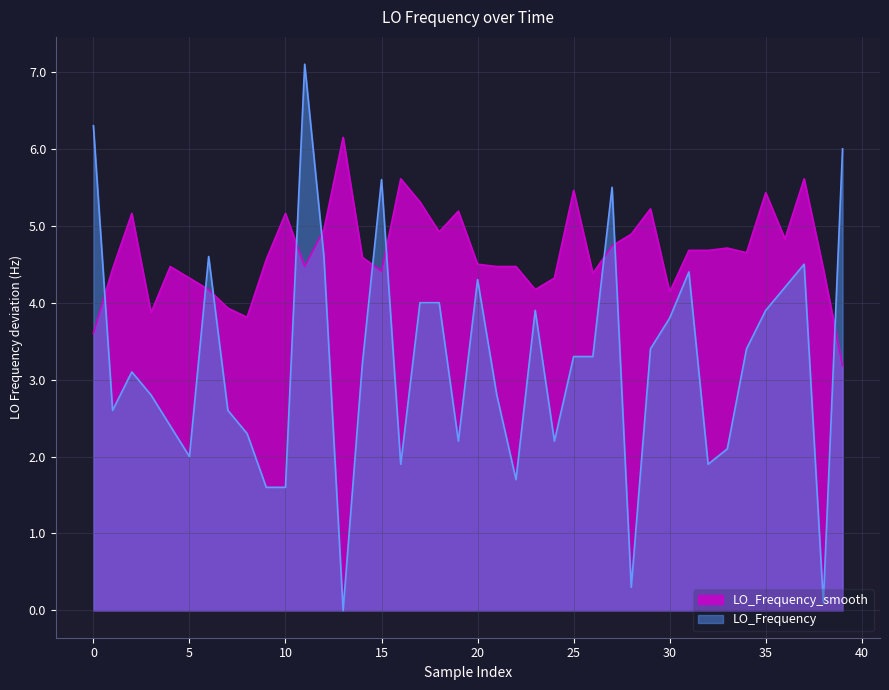

What is the lowest value of the LO_Frequency_smooth series?

3.2